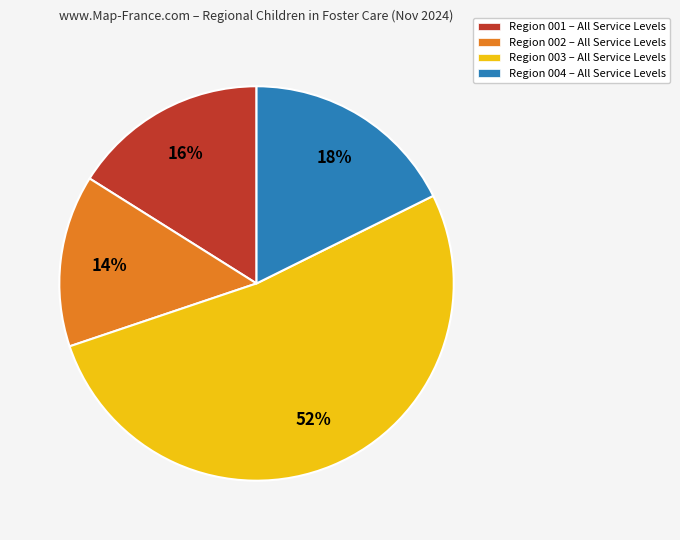

What is the largest slice in the pie chart?

Region 003 – All Service Levels